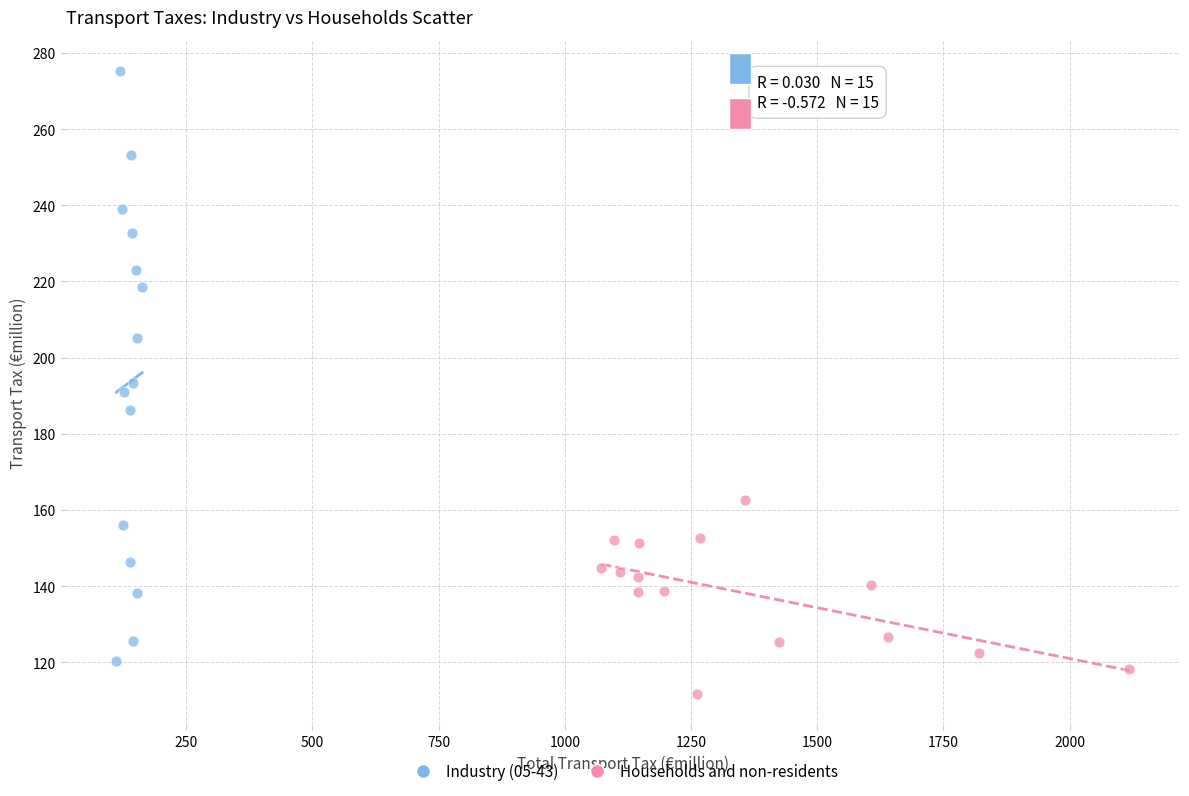

Which series reaches the minimum Y coordinate?

Households and non-residents